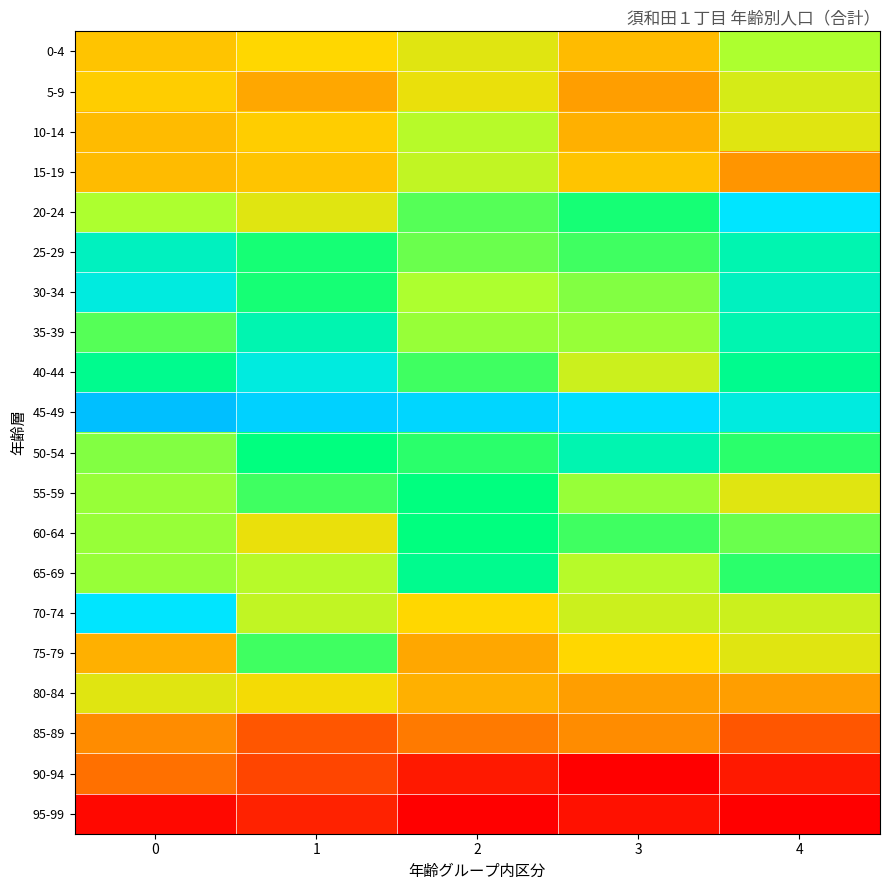

What is the total value across all series at 2?

577